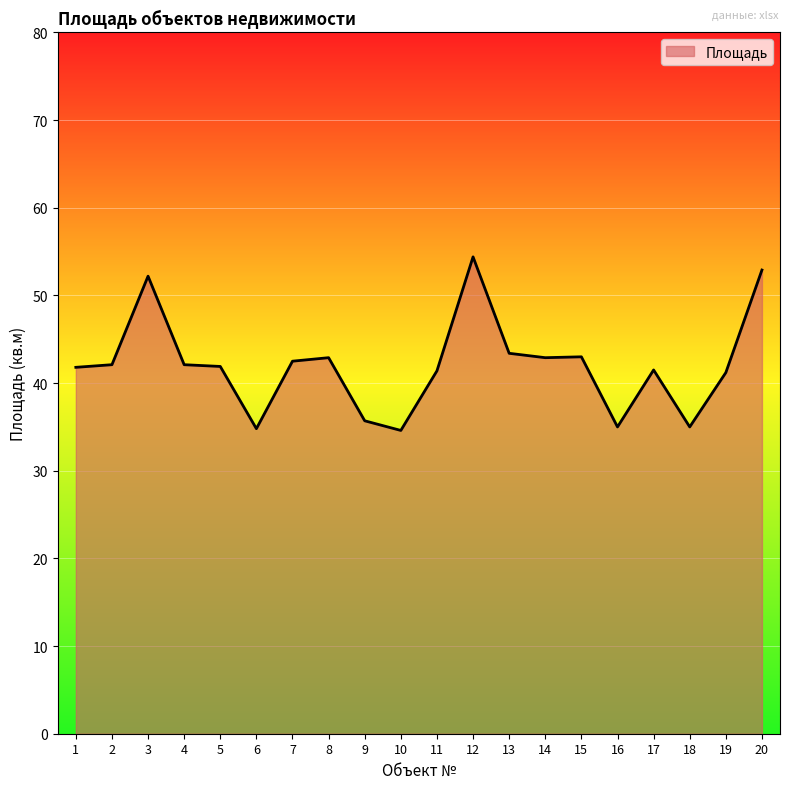

What is the difference between the maximum and minimum values?

19.8